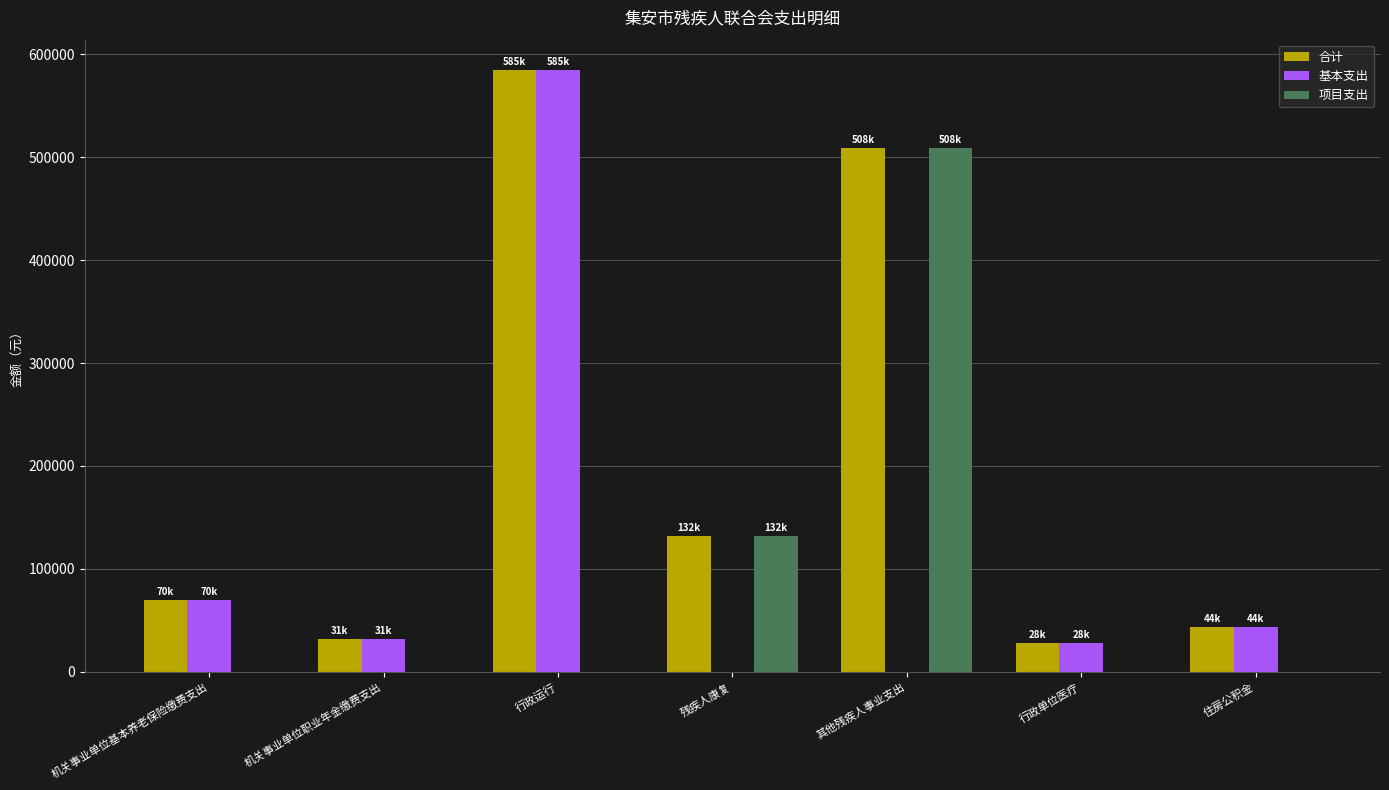

What is the sum of the 合计 values at 机关事业单位职业年金缴费支出 and 其他残疾人事业支出?

539883.8